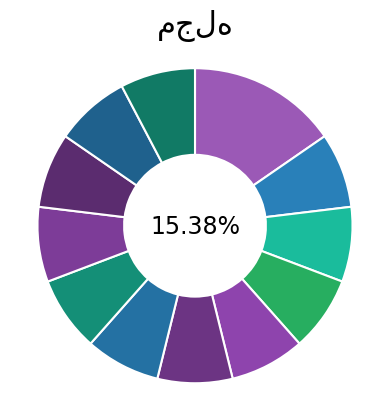

To the nearest percent, what percentage of the pie is طب و تزکیه?

8%